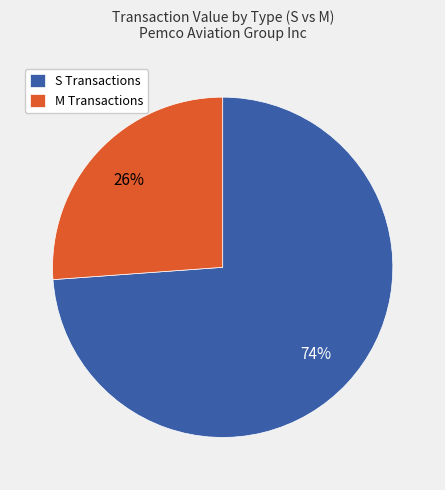

Which category has the biggest portion of the pie?

S Transactions